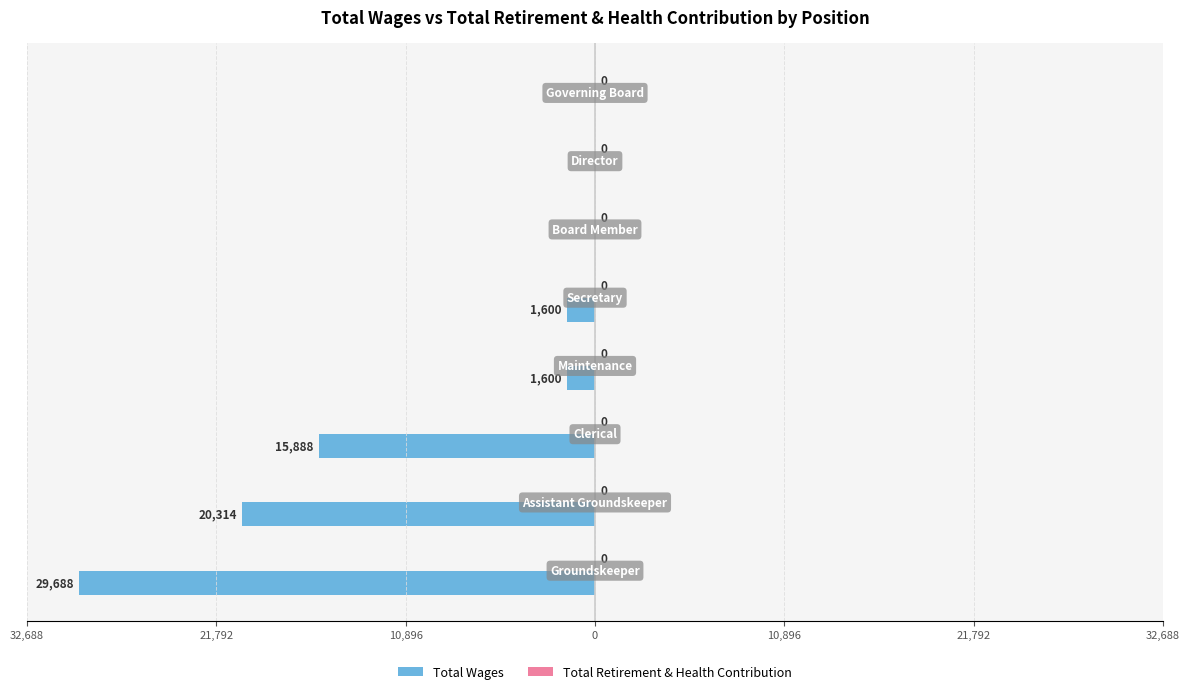

Are the bars grouped side by side (vs. stacked)?

No